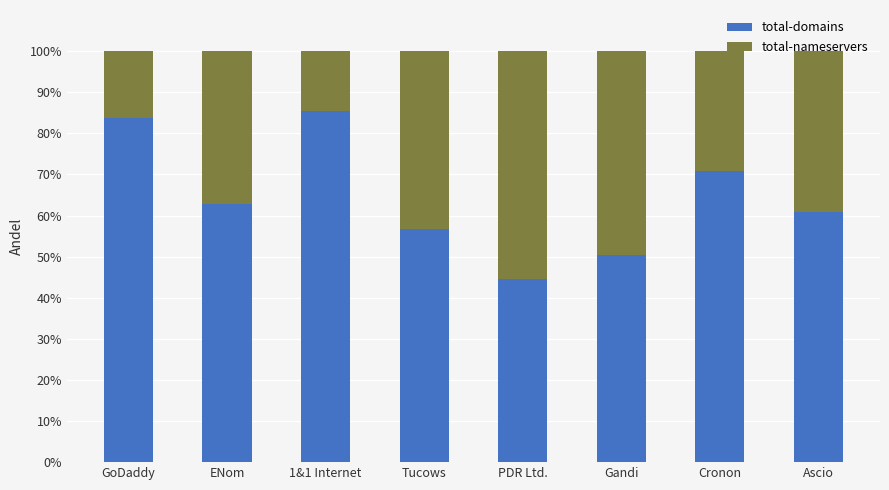

What are all the series names shown in the legend?

total-domains, total-nameservers